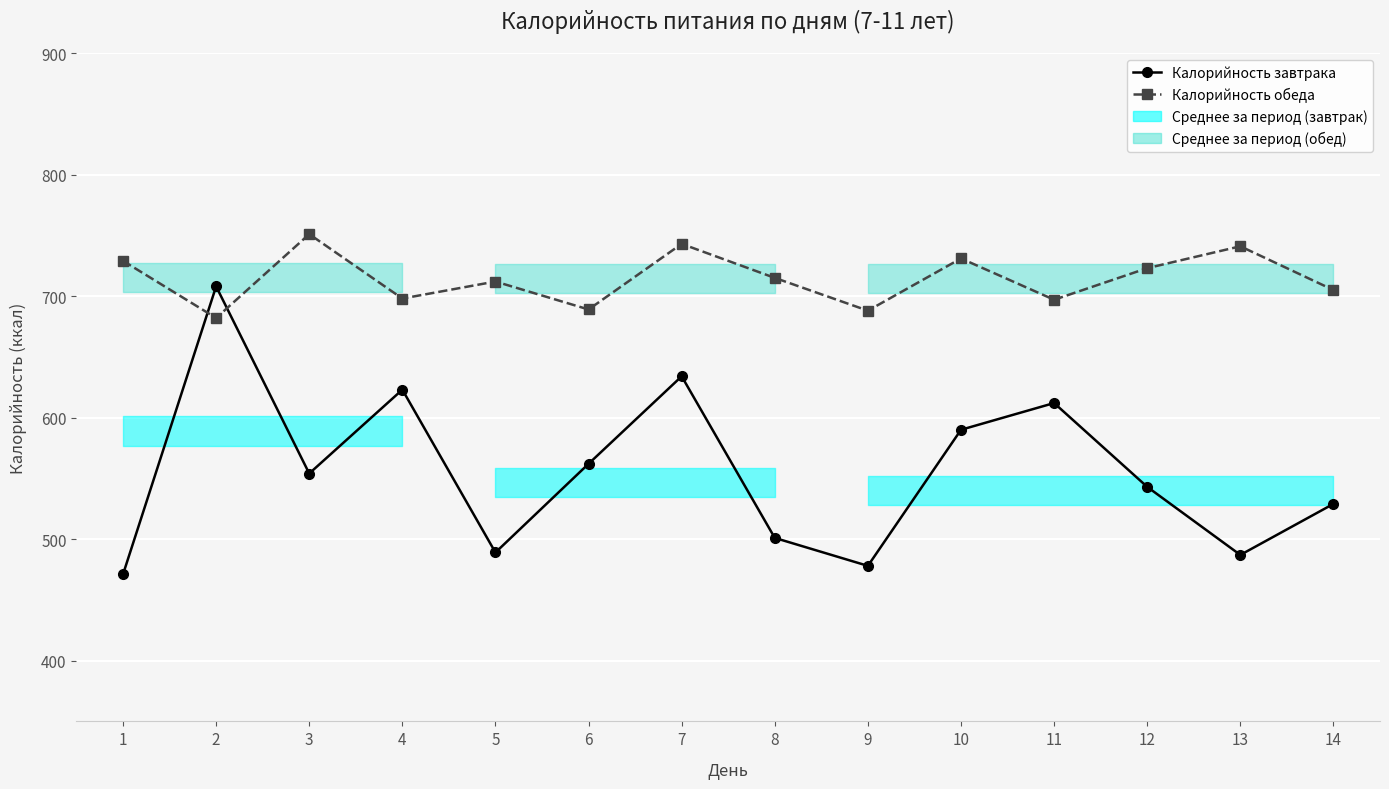

What is the value of the Калорийность обеда point at the 10th from the left?

731